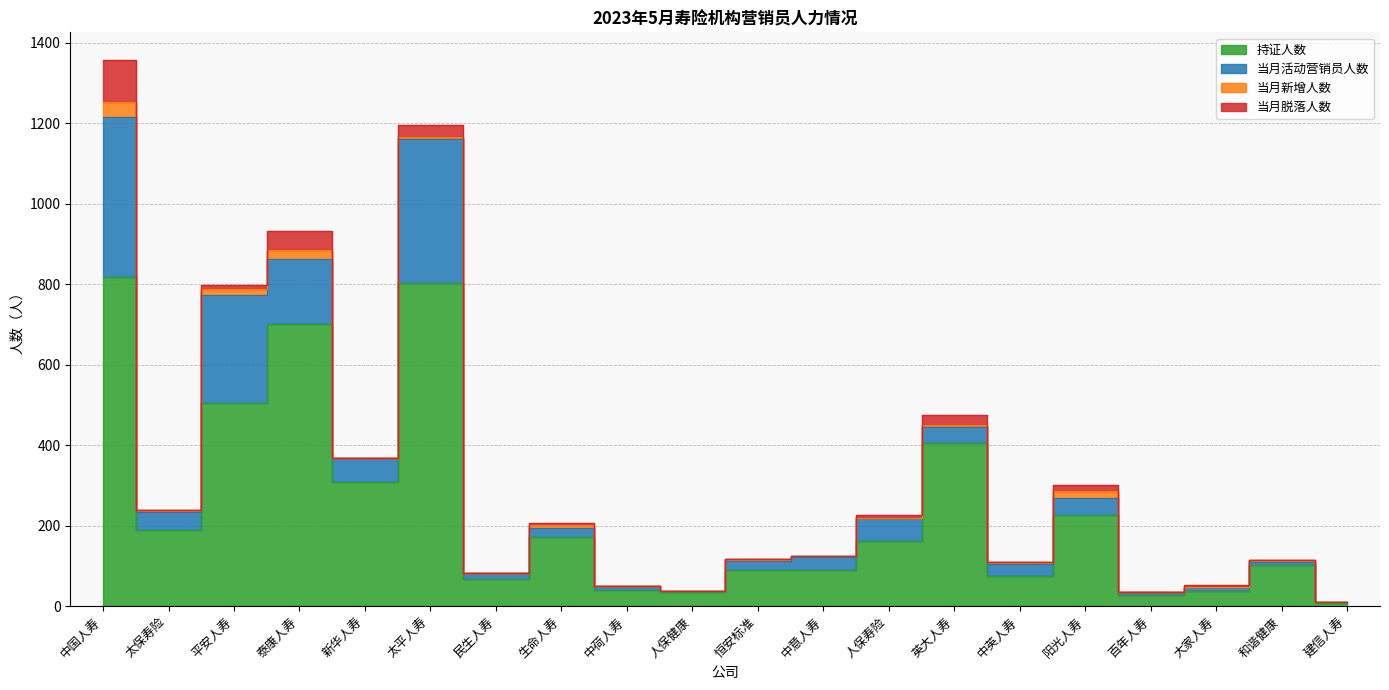

Rank the series at 建信人寿 from lowest to highest value.

当月新增人数, 当月脱落人数, 当月活动营销员人数, 持证人数